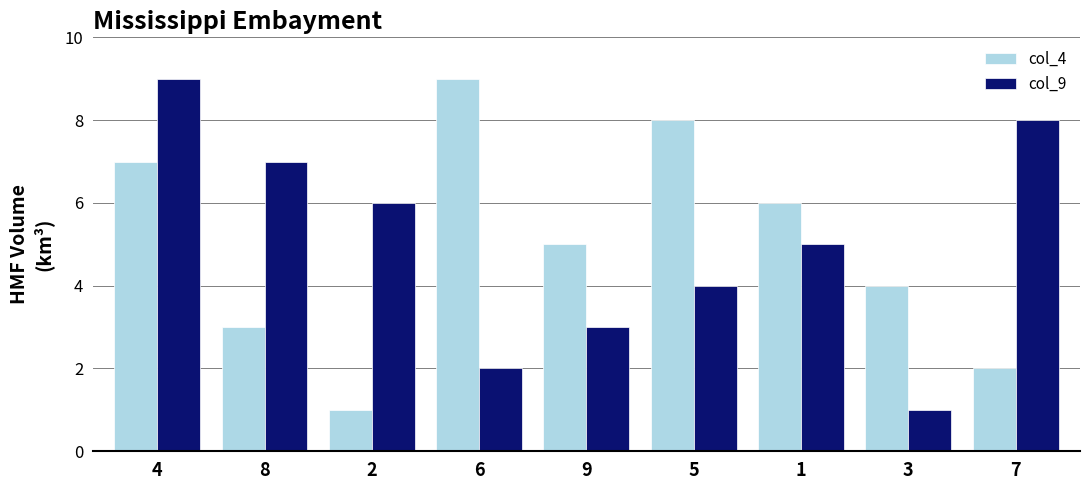

Between 9 and 3, which series saw the biggest shift?

col_9